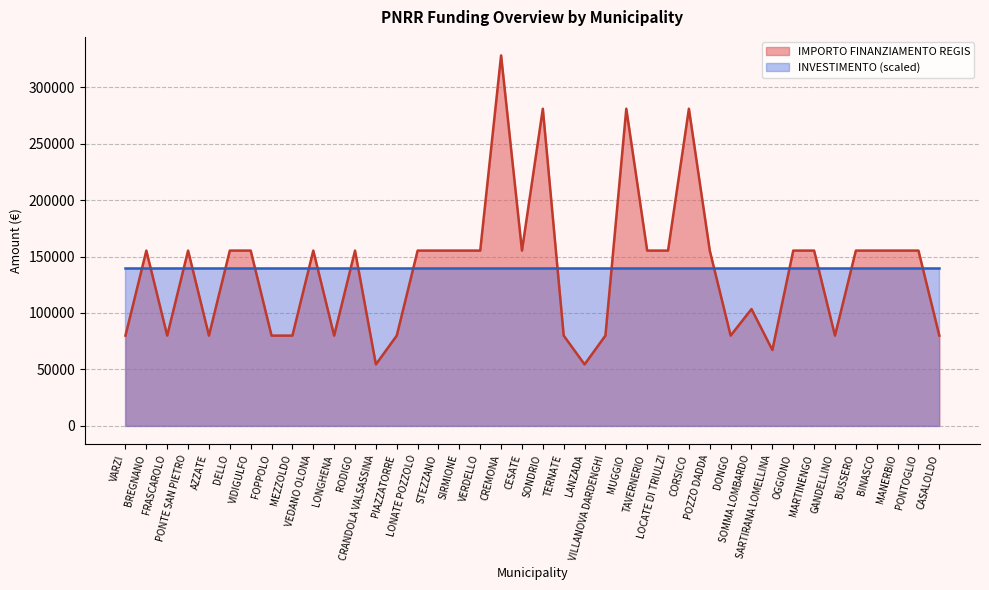

Read the value at BINASCO, to the nearest 100.

155200